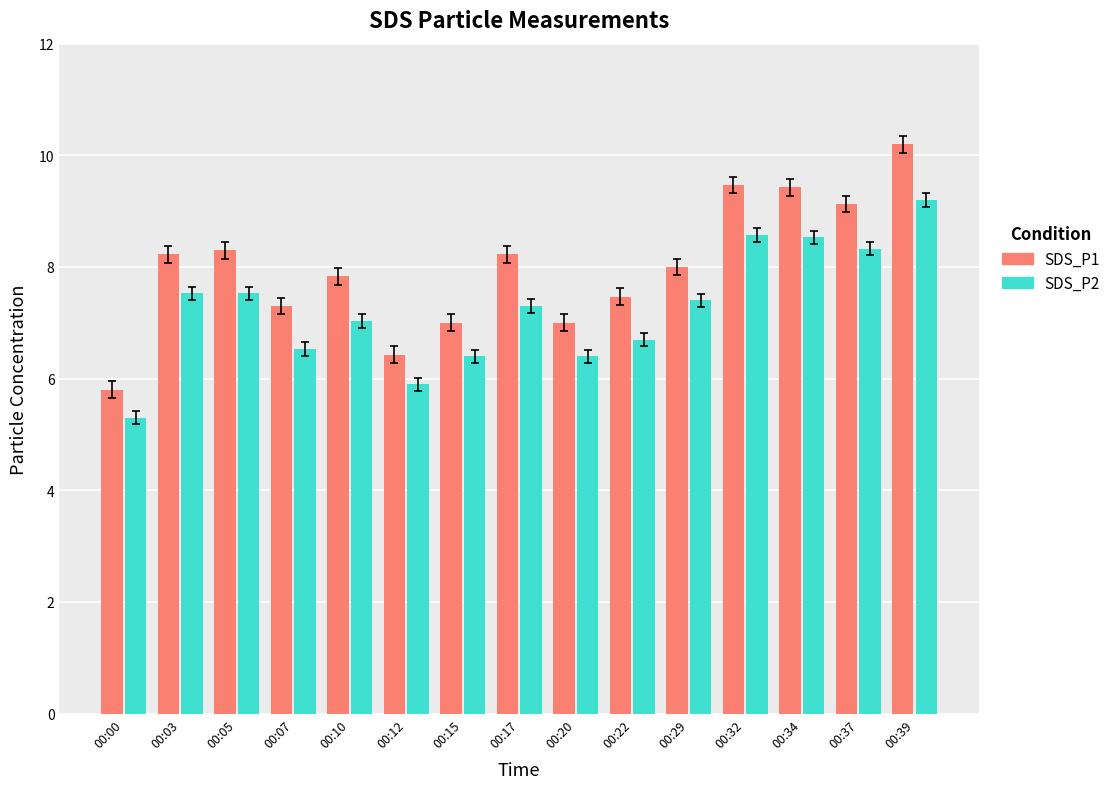

Is it true that SDS_P2 equals 9.9 at 00:17?

False